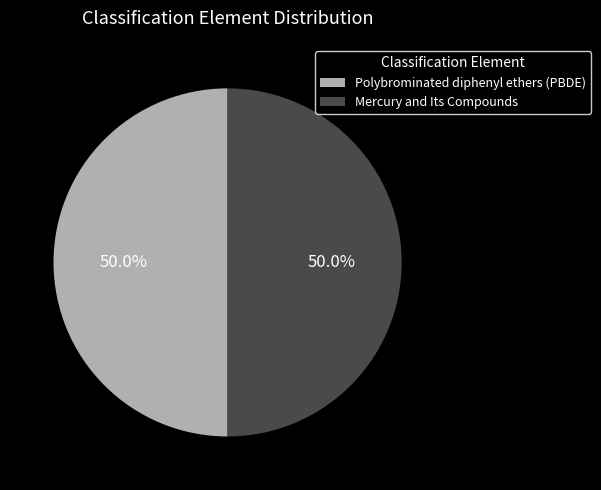

What is the ratio of the value at Mercury and Its Compounds to the value at Polybrominated diphenyl ethers (PBDE)?

1.0